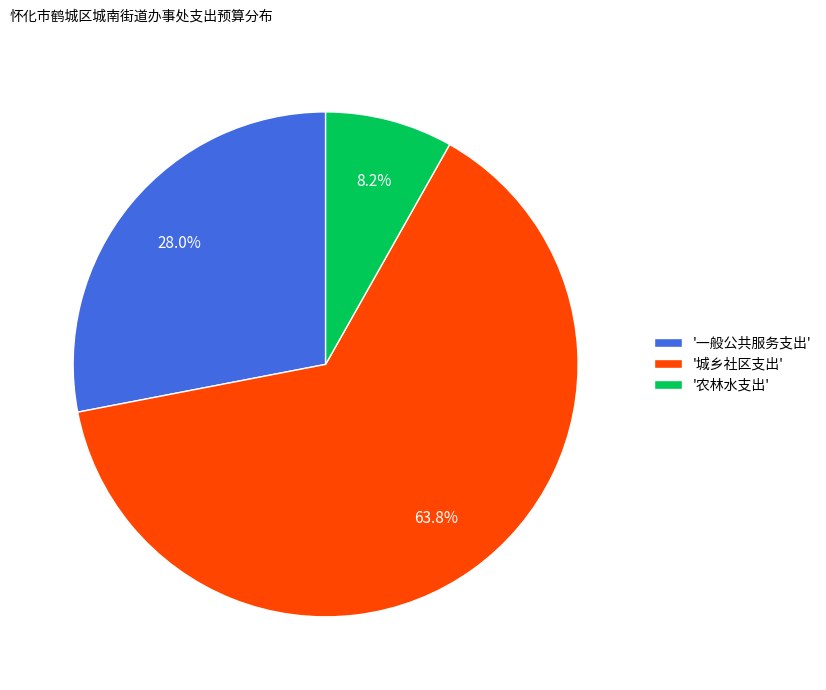

Rank the categories by value from highest to lowest.

'城乡社区支出', '一般公共服务支出', '农林水支出'